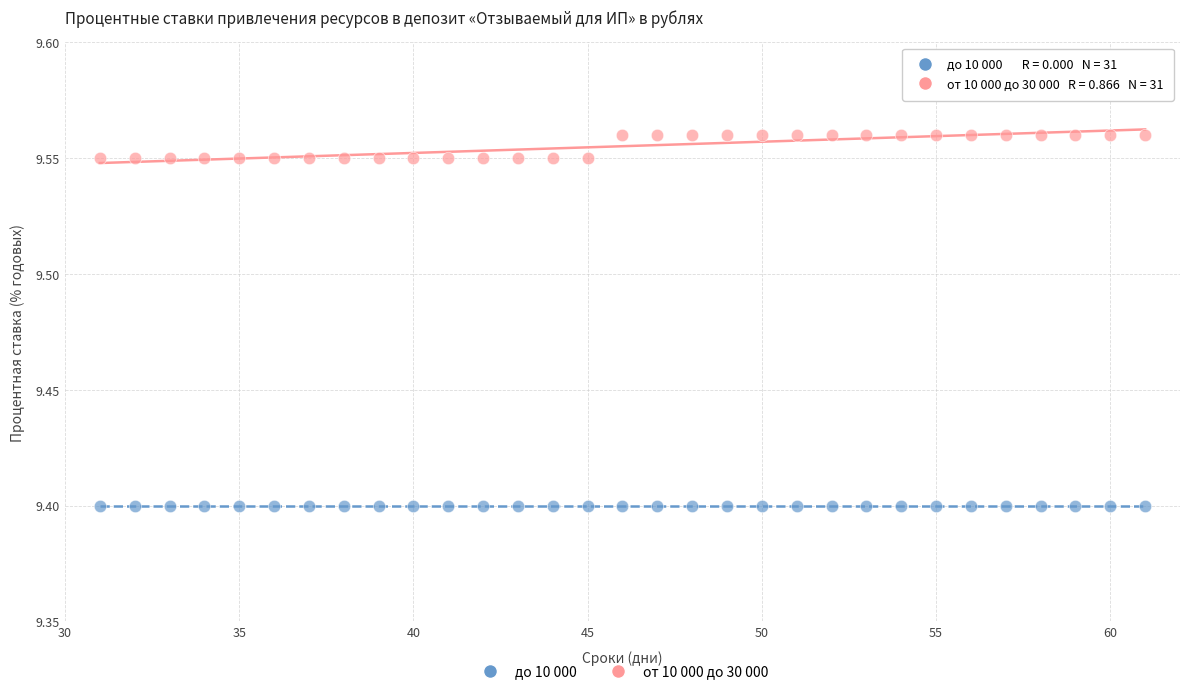

Which series reaches the maximum Y coordinate?

от 10 000 до 30 000